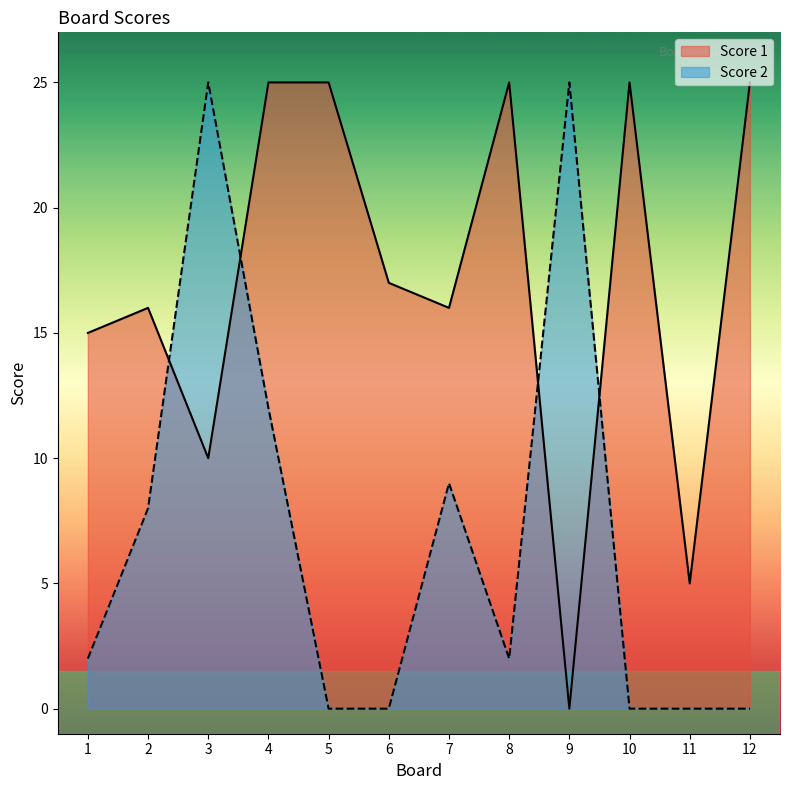

Where is the first local maximum for Score 2?

3